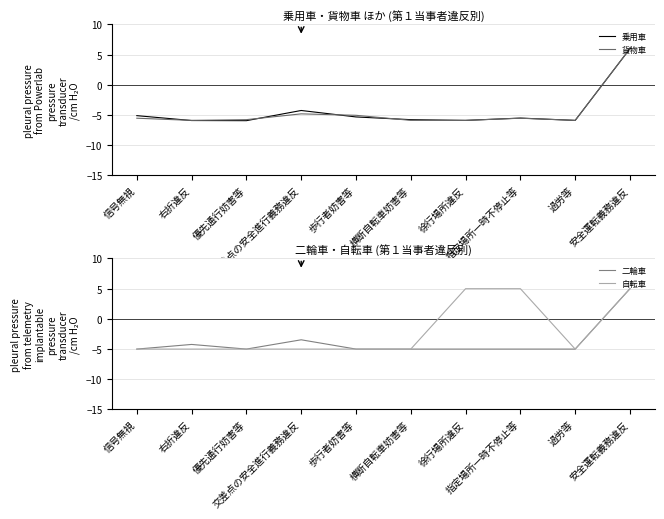

How many data points in 自転車 are above -5?

3